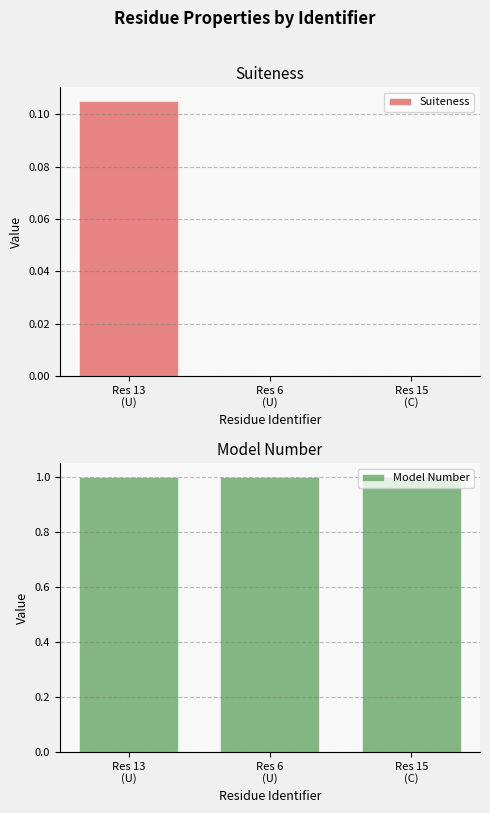

List the series in order of their overall mean, lowest first.

Suiteness, Model Number